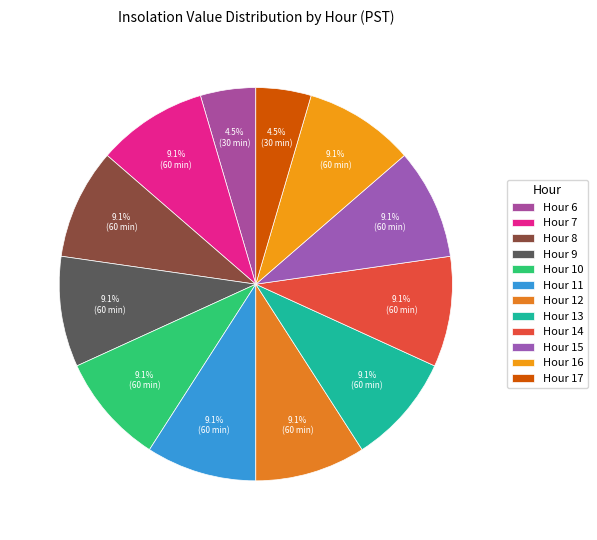

Does Hour 10 represent more than half of the total?

No